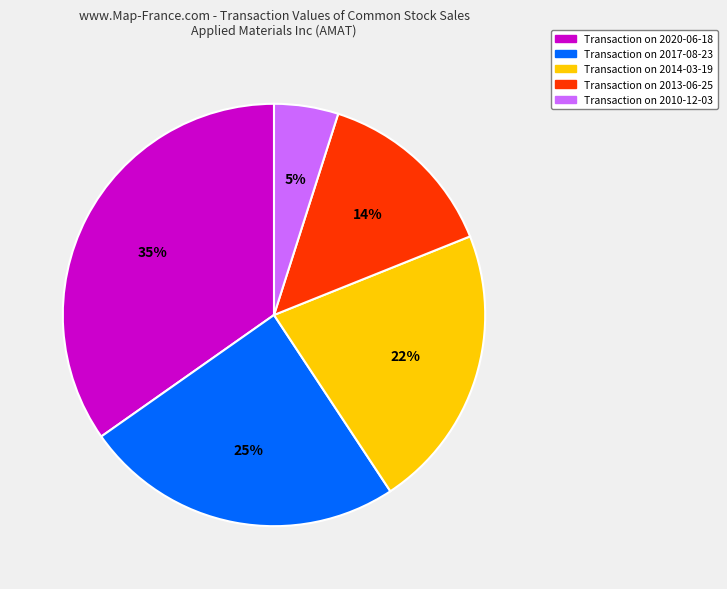

Which category has the biggest portion of the pie?

Transaction on 2020-06-18